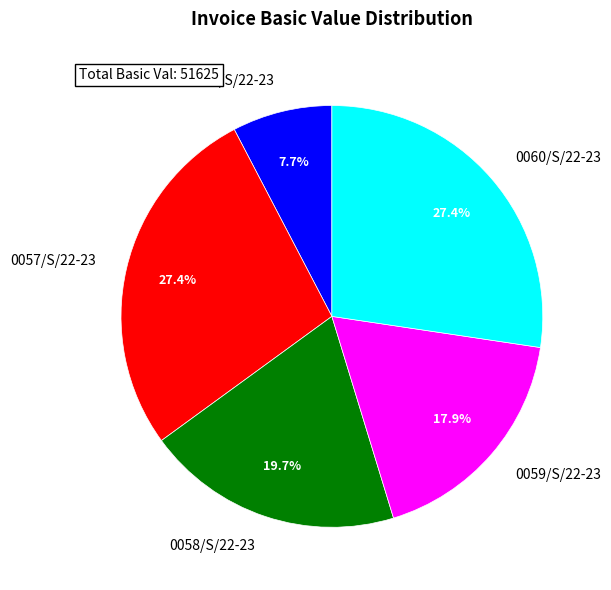

Between 0059/S/22-23 and 0056/S/22-23, which is larger?

0059/S/22-23